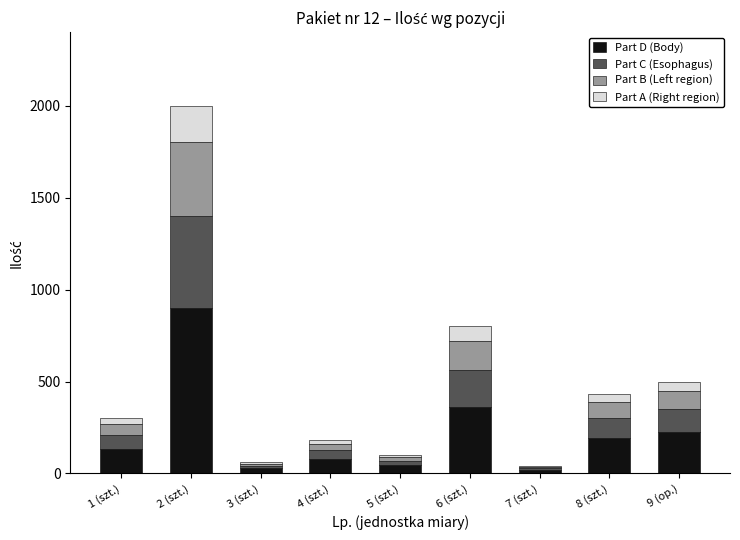

At which category is the sum across all series the highest?

2 (szt.)